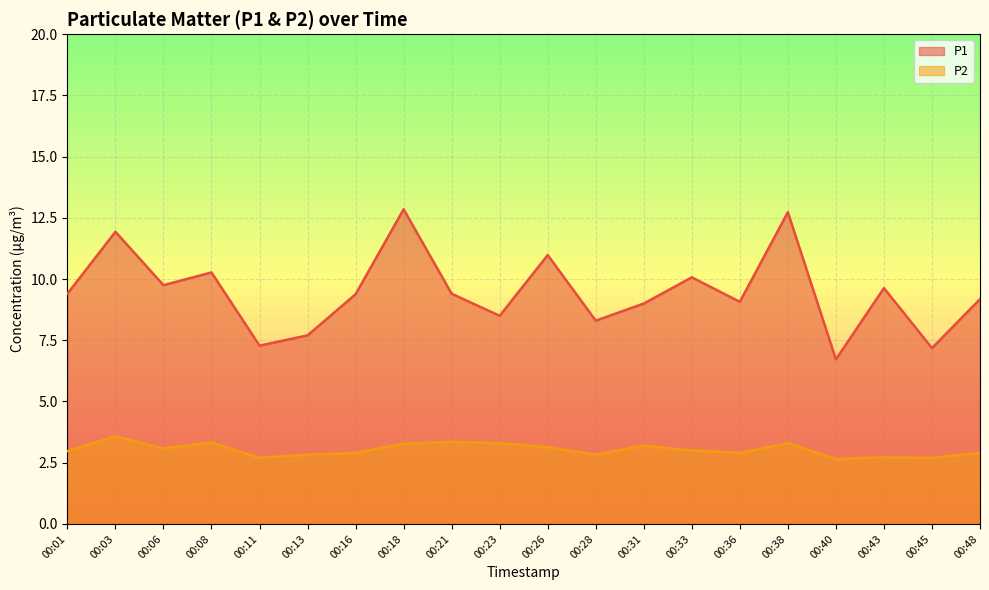

Is the value of P1 at 00:28 greater than the value of P2 at 00:18?

Yes